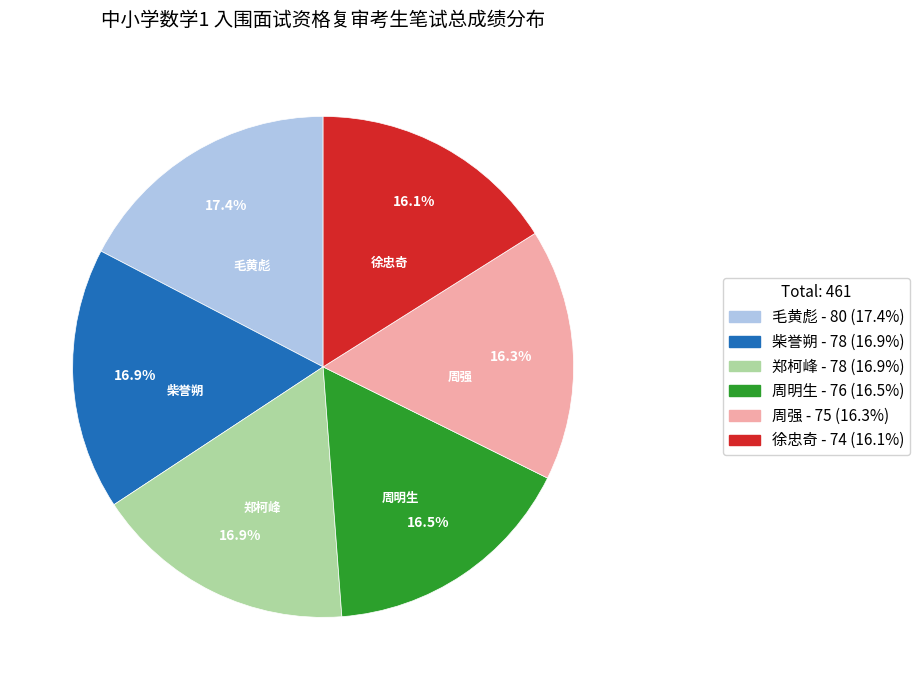

To the nearest percent, what is the difference between the largest and smallest slice percentages?

1%